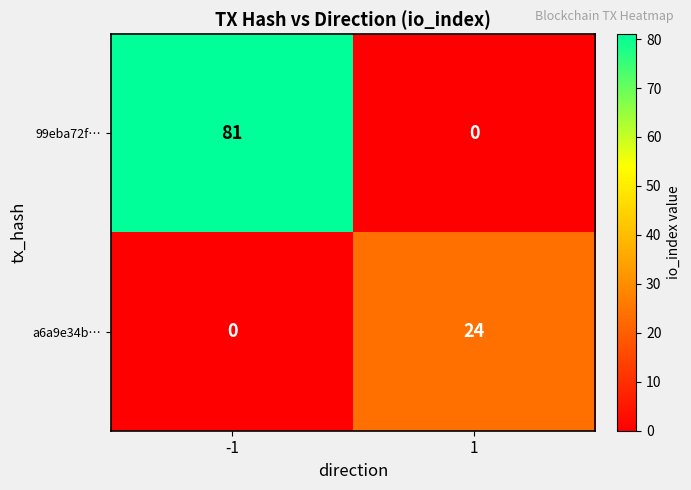

Which series has the largest range (max minus min)?

99eba72f…